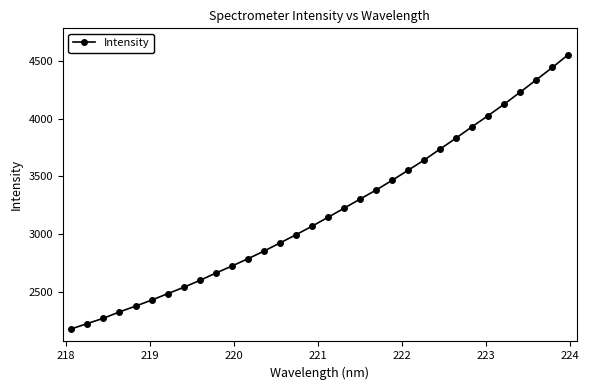

What is the greatest value displayed?

4555.9